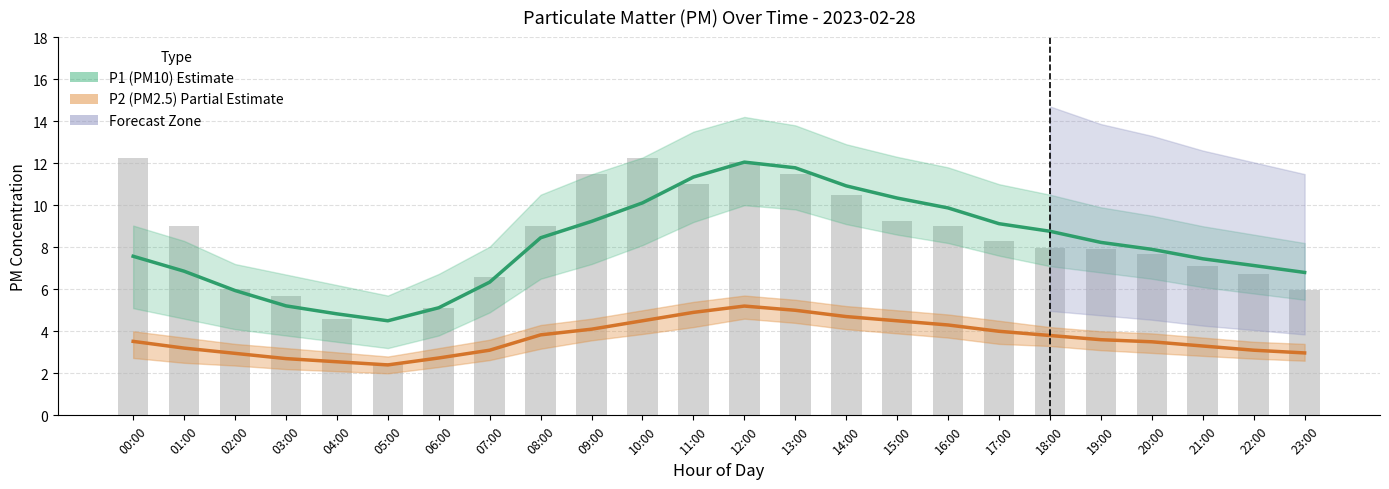

At which label does P2 (PM2.5) Partial Estimate first exceed 3?

00:00